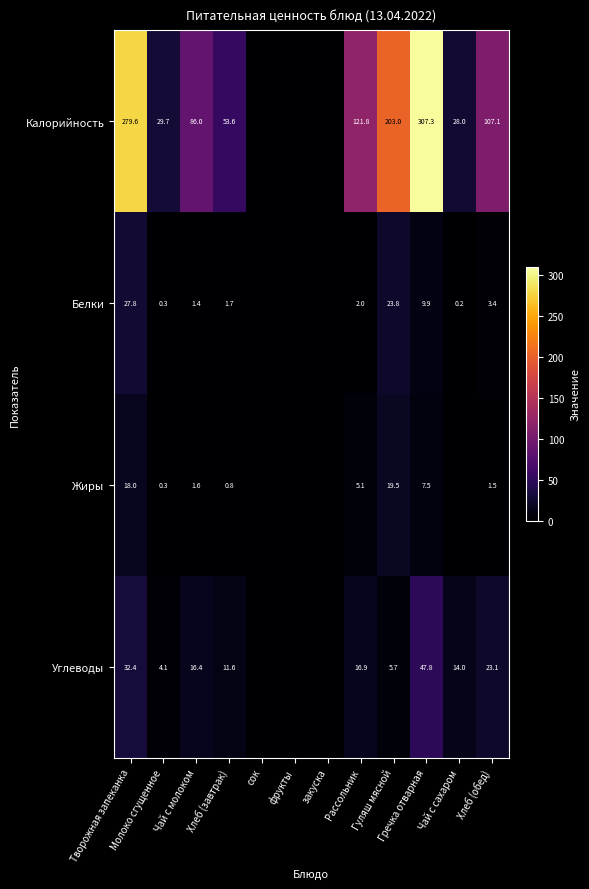

True or false: Углеводы has a value of 14.0 at Чай с сахаром.

True